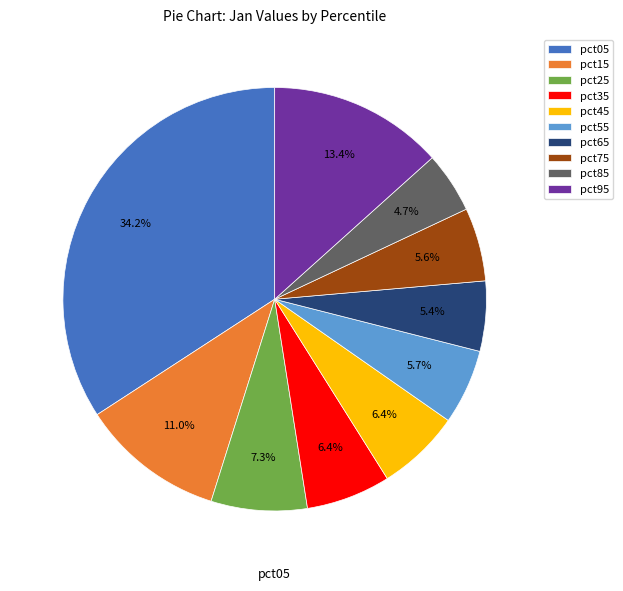

What is the largest slice in the pie chart?

pct05